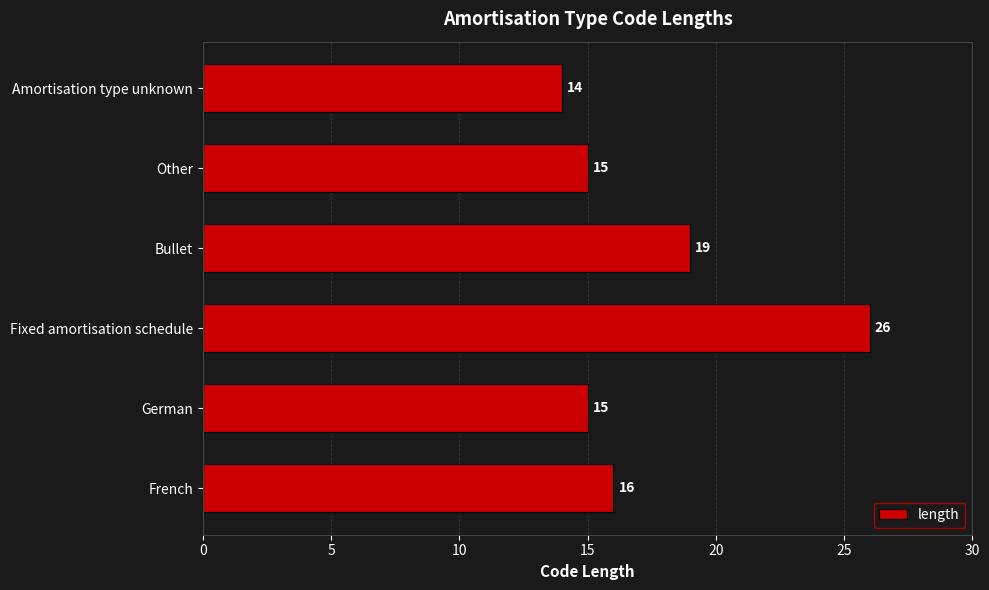

Reading bottom to top, list all the values displayed in this chart.

French=16	German=15	Fixed amortisation schedule=26	Bullet=19	Other=15	Amortisation type unknown=14